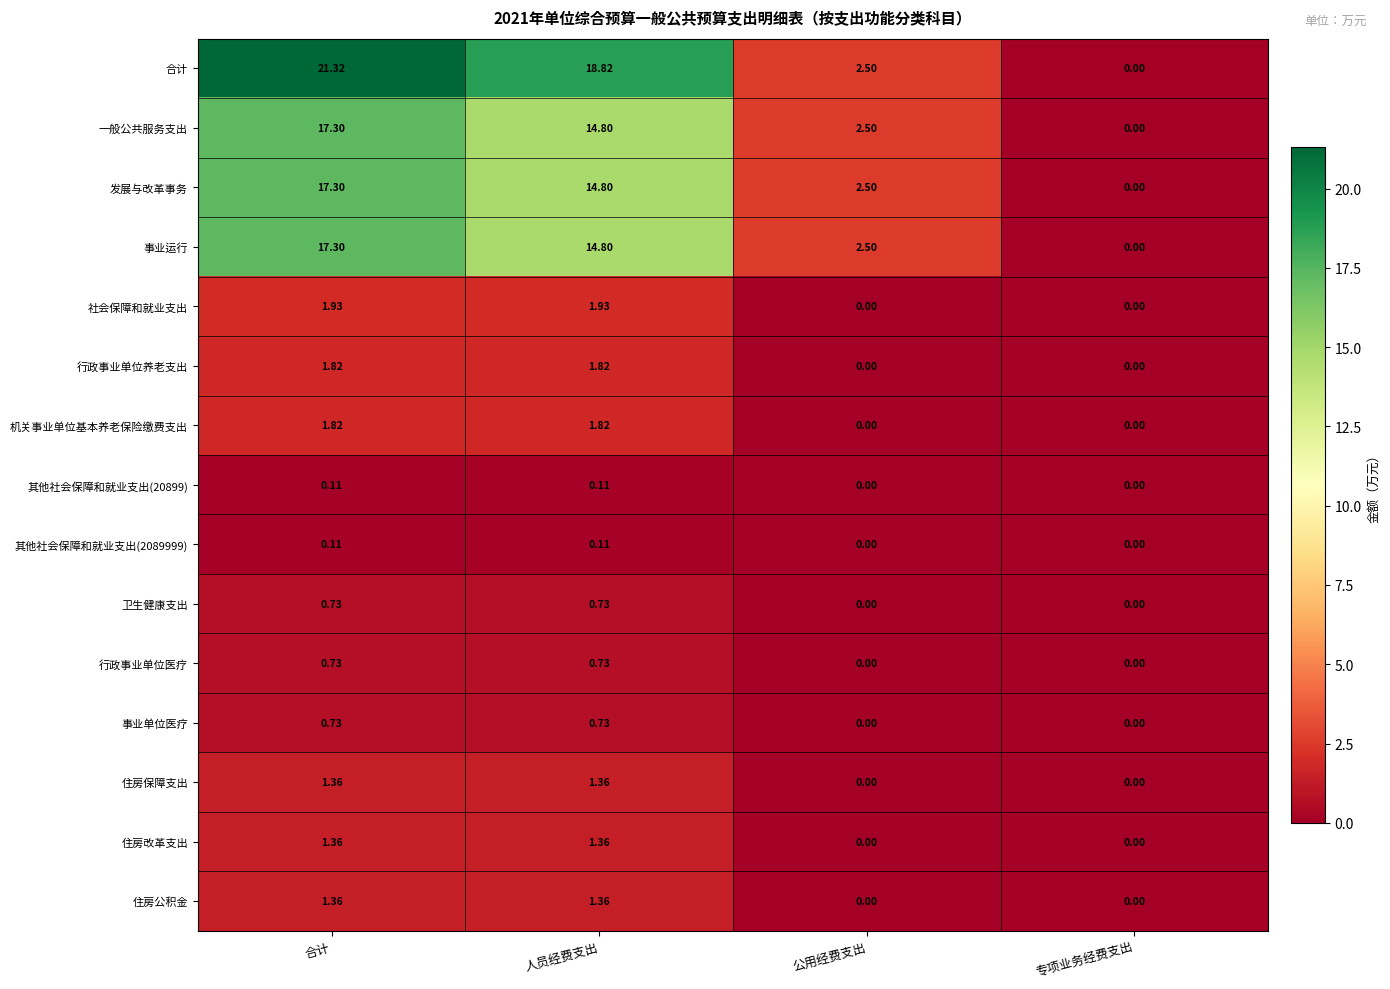

Where does the 住房保障支出 series first go above 1?

合计